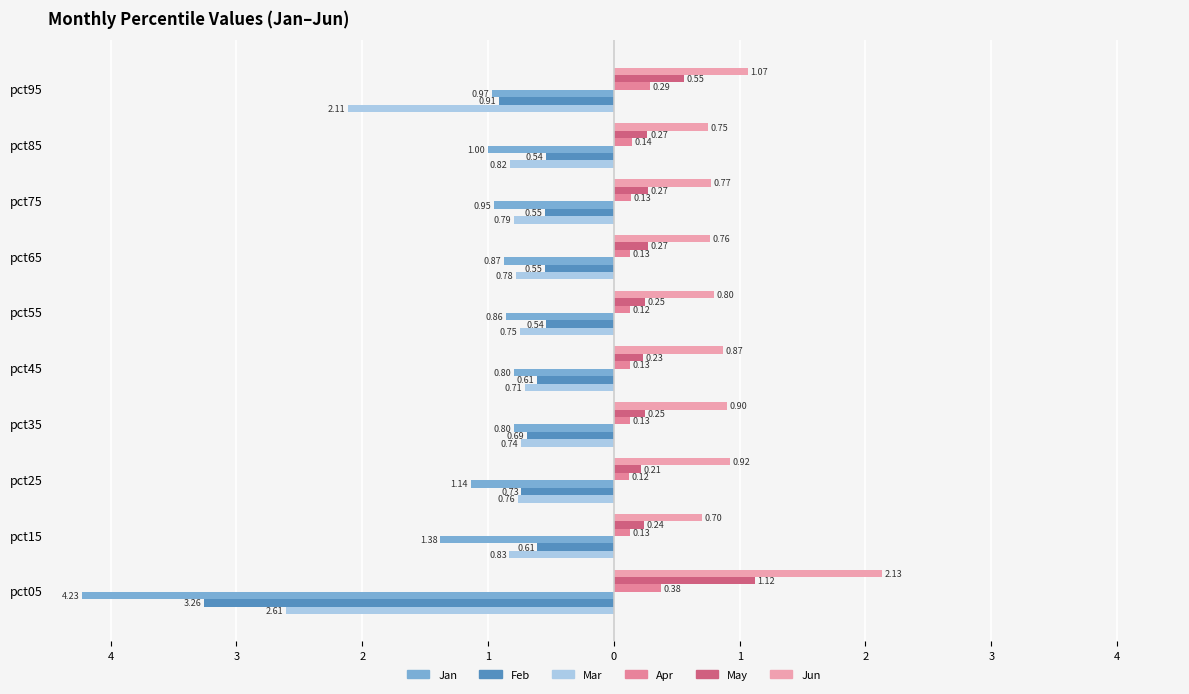

How many groups of bars are there?

10